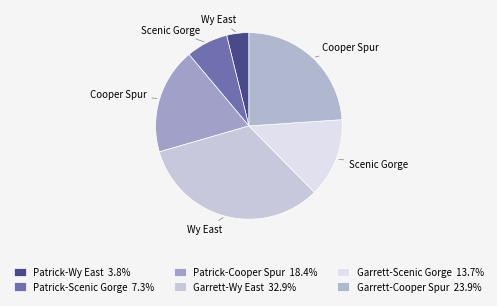

How much of the chart is everything except Garrett-Wy East?

67.1%